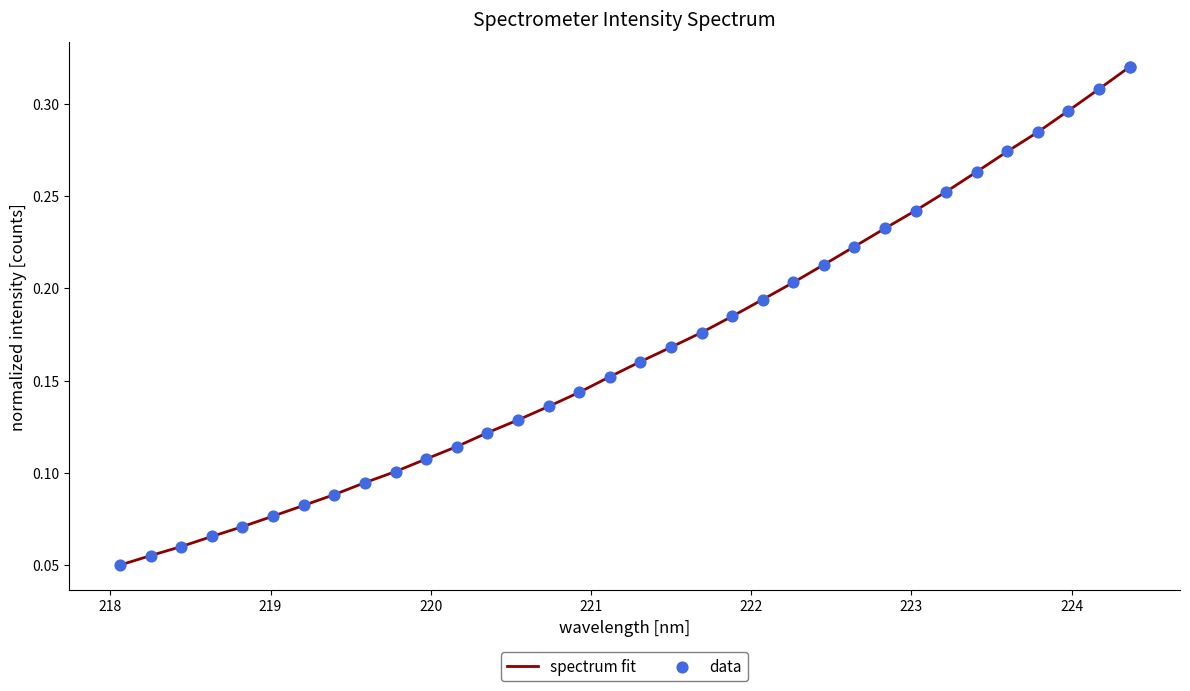

What are all the series names shown in the legend?

spectrum fit, data